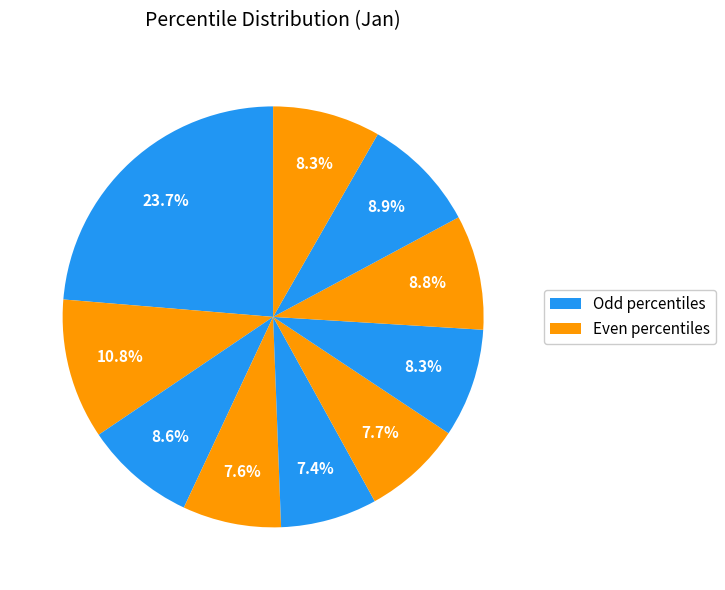

How many slices are in this pie chart?

10